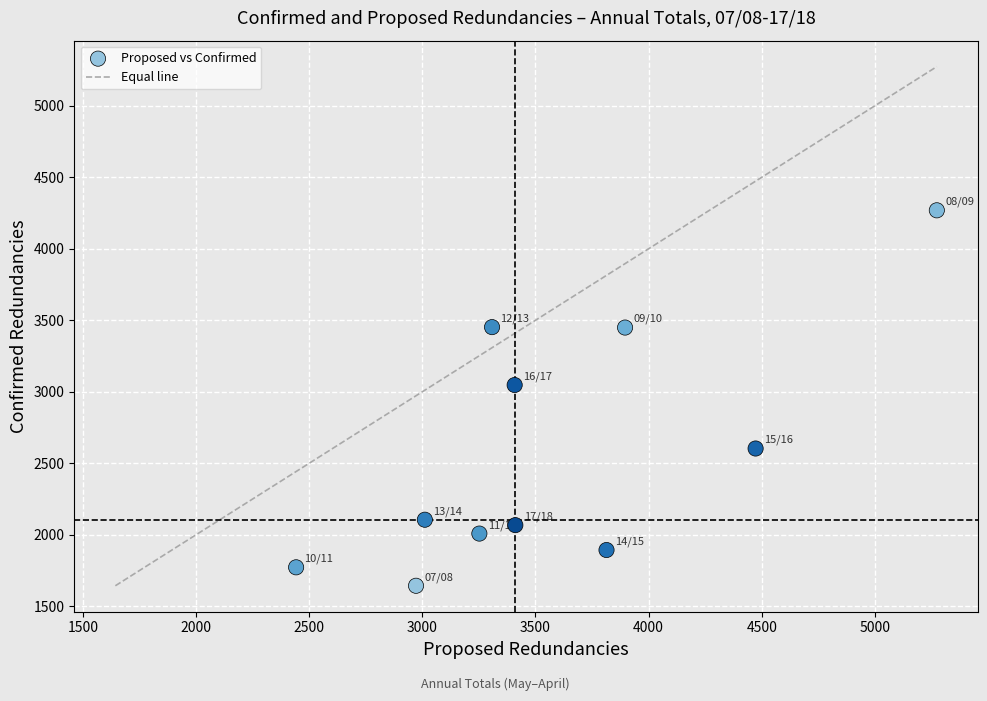

What is the average X value?

3569